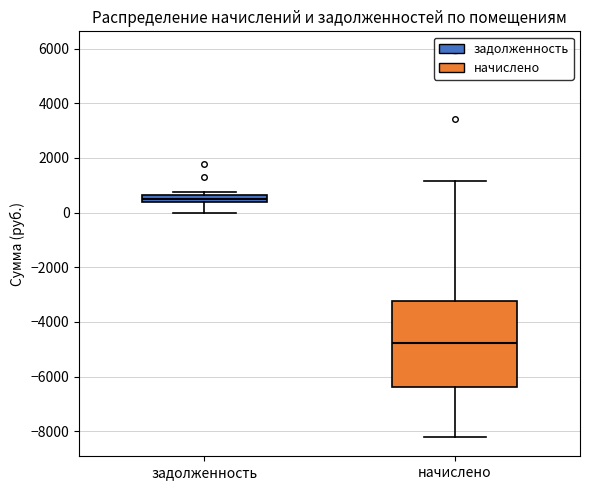

Where is the lower edge of the box for задолженность on the y-axis? The values are not printed on the chart, so give them approximately, as read against the axis.

400